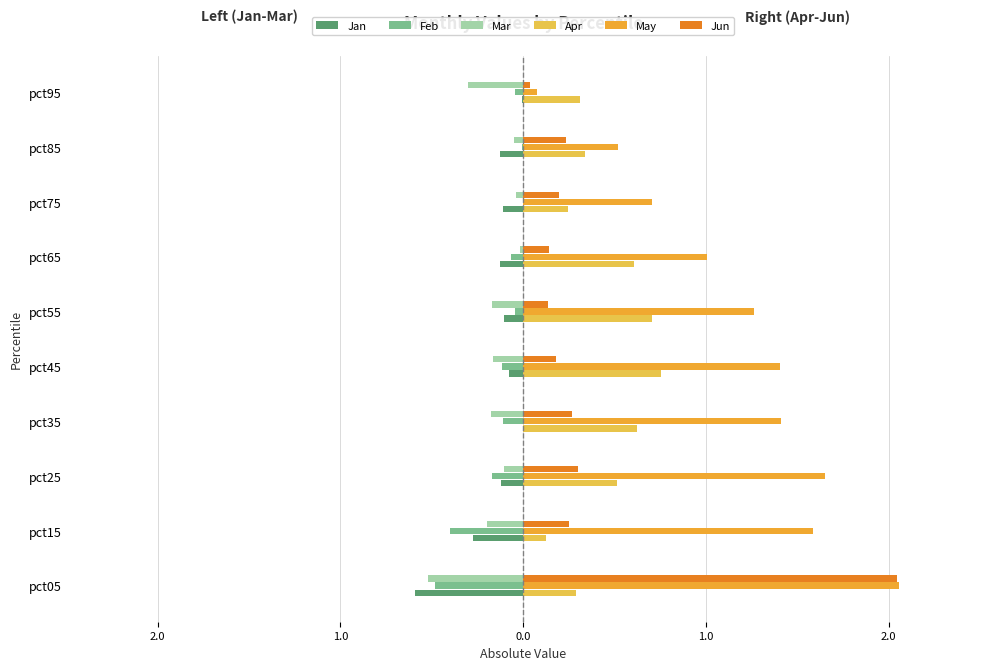

What is the maximum value shown in the chart?

2.1